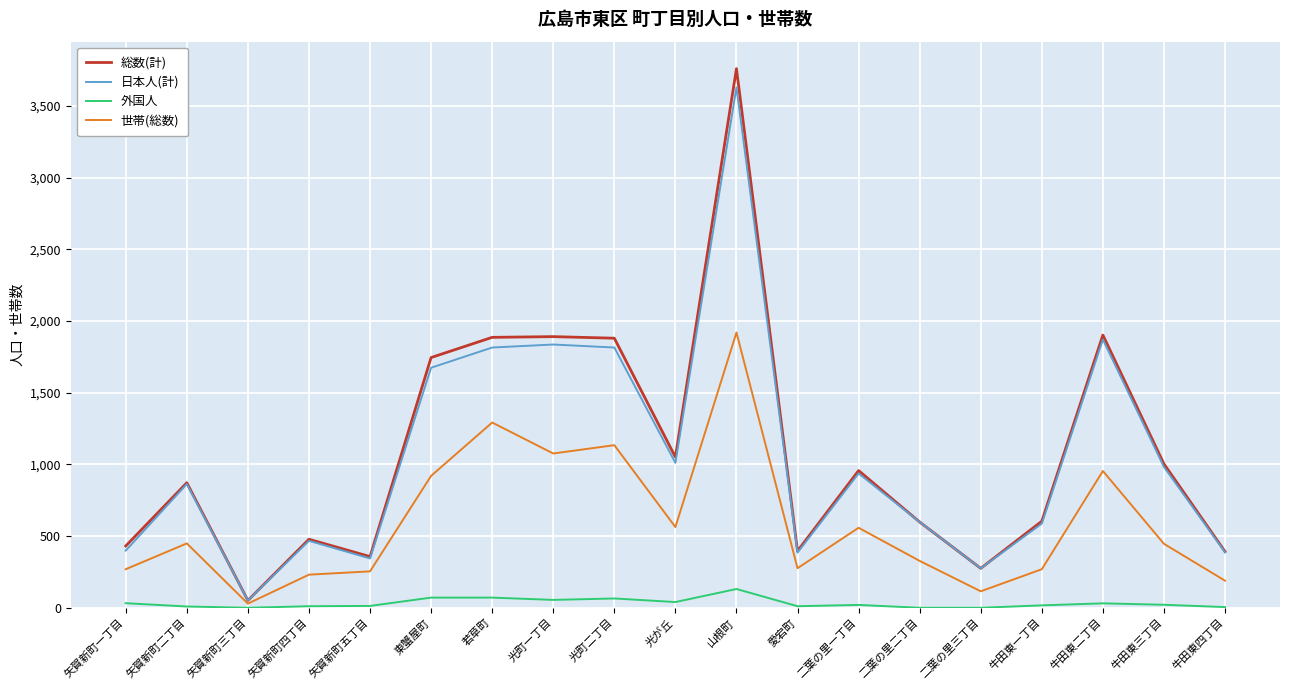

Between 二葉の里一丁目 and 牛田東二丁目, which series saw the biggest shift?

総数(計)